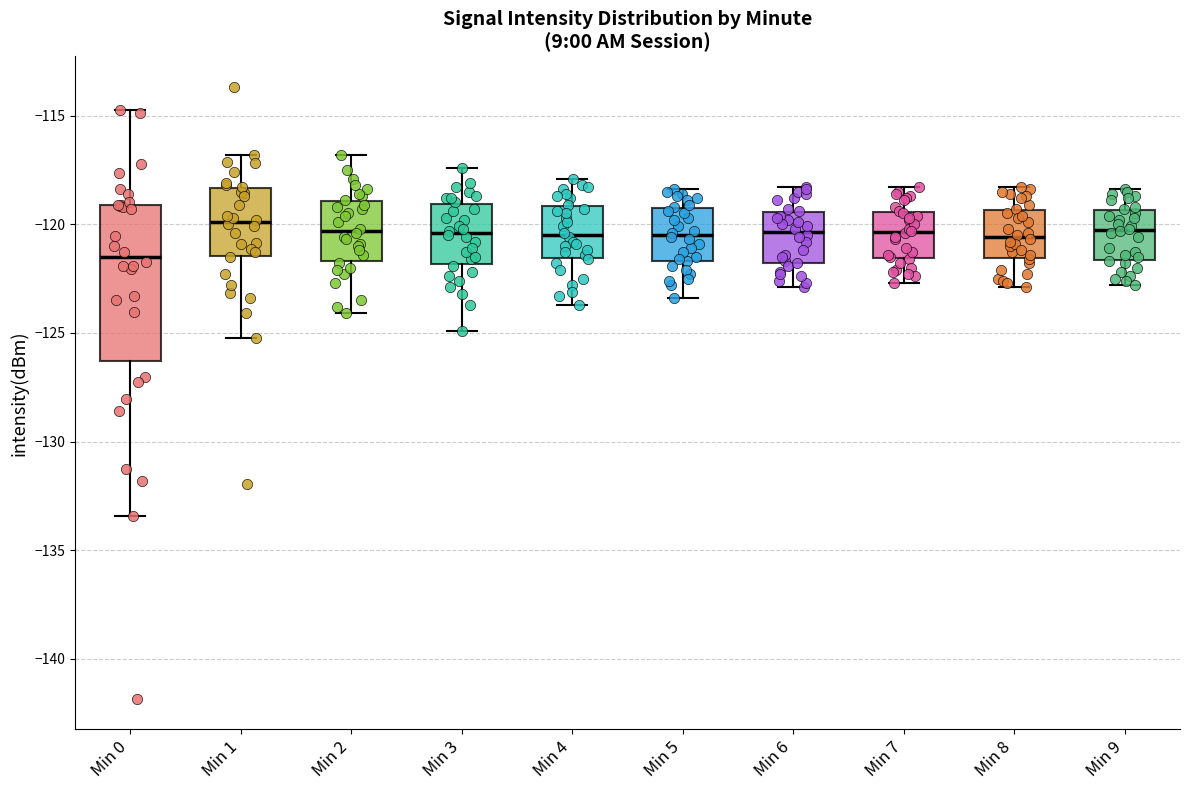

Reading left to right, transcribe this box plot: for each box, give where its median line is, the range the box spans, and where its two whiskers end, as read against the y-axis. The values are not printed on the chart, so give them approximately, as read against the axis.

Min 0: median -121.5, box -126.5 to -119.0, whiskers -133.5 to -115.0
Min 1: median -120.0, box -121.5 to -118.5, whiskers -125.0 to -117.0
Min 2: median -120.5, box -121.5 to -119.0, whiskers -124.0 to -117.0
Min 3: median -120.5, box -122.0 to -119.0, whiskers -125.0 to -117.5
Min 4: median -120.5, box -121.5 to -119.0, whiskers -123.5 to -118.0
Min 5: median -120.5, box -121.5 to -119.0, whiskers -123.5 to -118.5
Min 6: median -120.5, box -122.0 to -119.5, whiskers -123.0 to -118.5
Min 7: median -120.5, box -121.5 to -119.5, whiskers -122.5 to -118.5
Min 8: median -120.5, box -121.5 to -119.5, whiskers -123.0 to -118.5
Min 9: median -120.0, box -121.5 to -119.5, whiskers -123.0 to -118.5